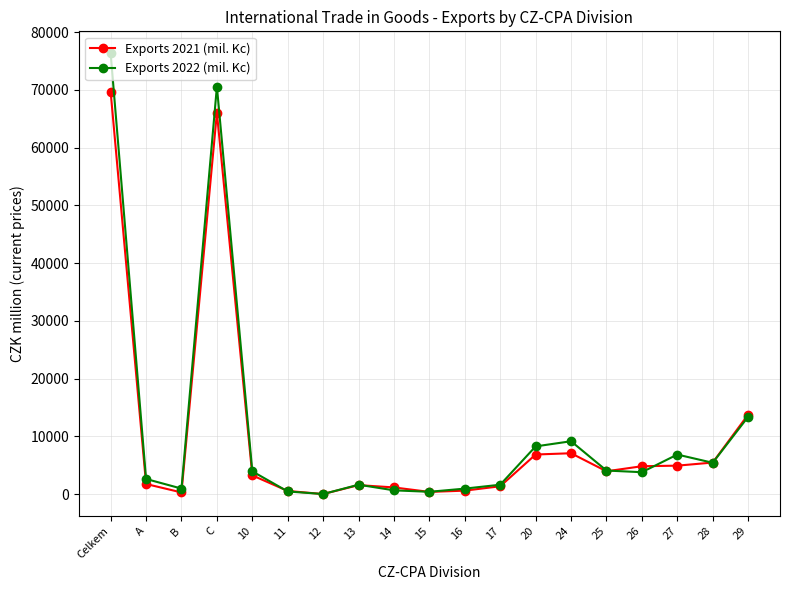

What is the value of the Exports 2021 (mil. Kc) point at the 2nd from the left?

1740